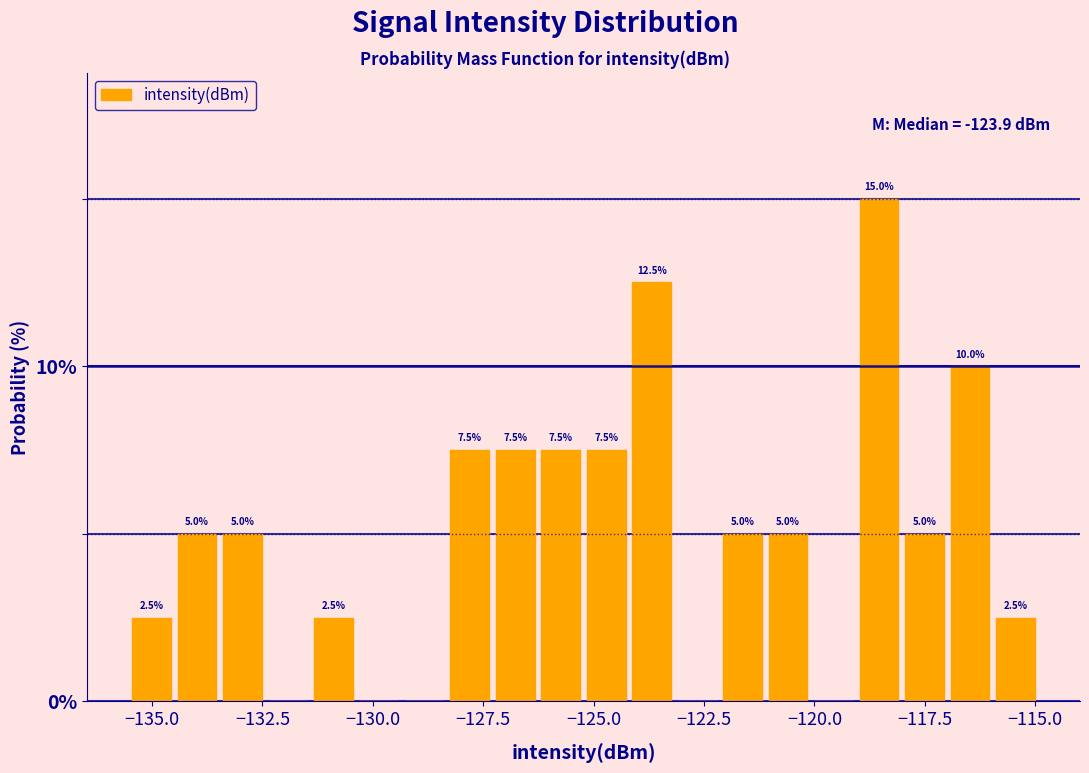

Around what value on the x-axis is the tallest bar? Give the approximate position of its centre, as read against the axis.

-118.5